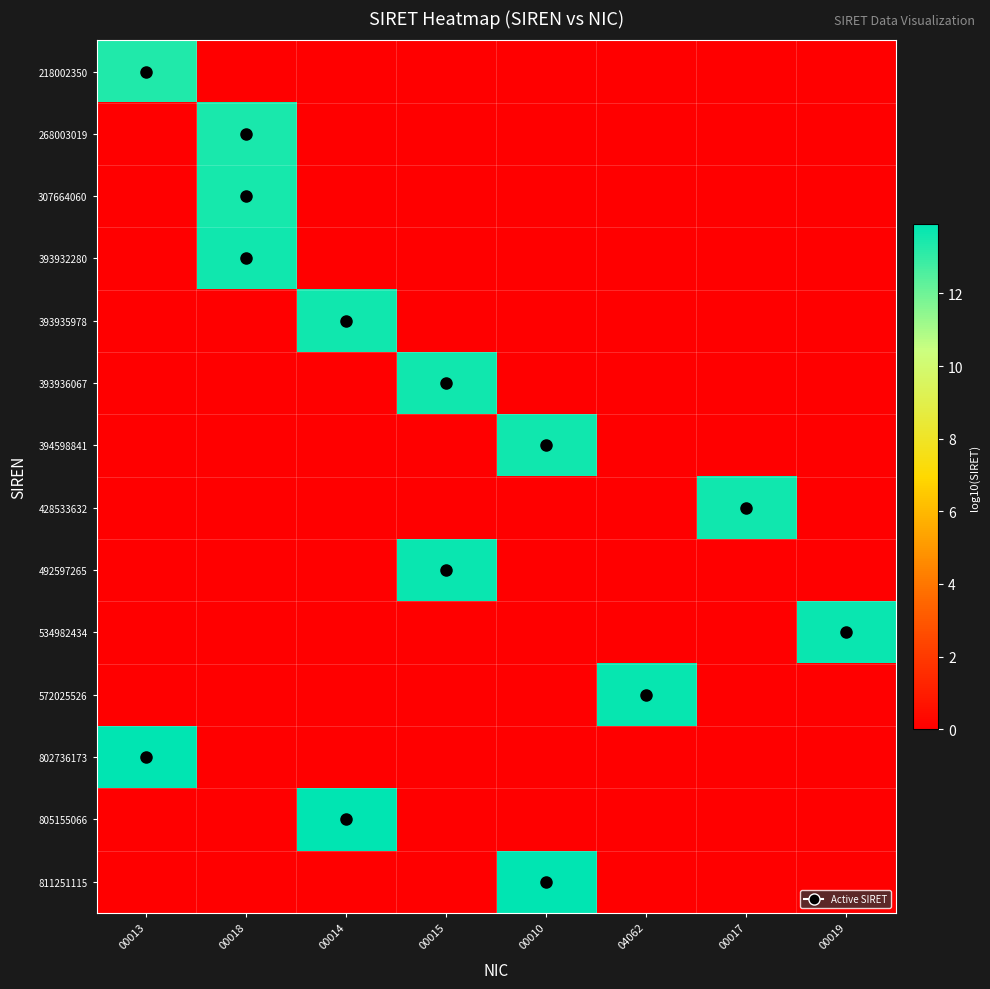

List the series in order of their peak value, lowest first.

218002350, 268003019, 307664060, 393932280, 393935978, 393936067, 394598841, 428533632, 492597265, 534982434, 572025526, 802736173, 805155066, 811251115